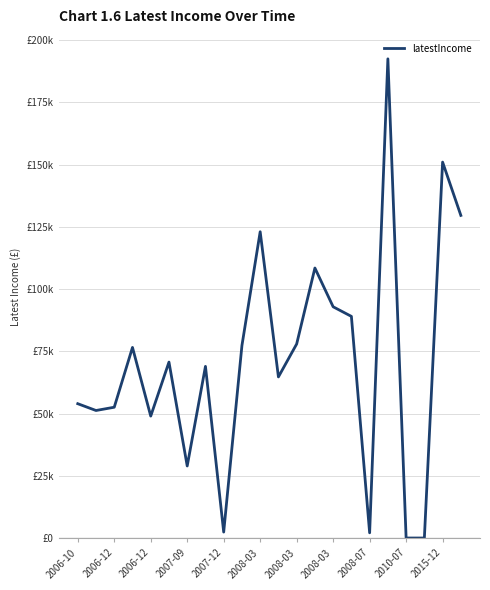

True or false: there are more than 2 points higher than both neighbors.

True